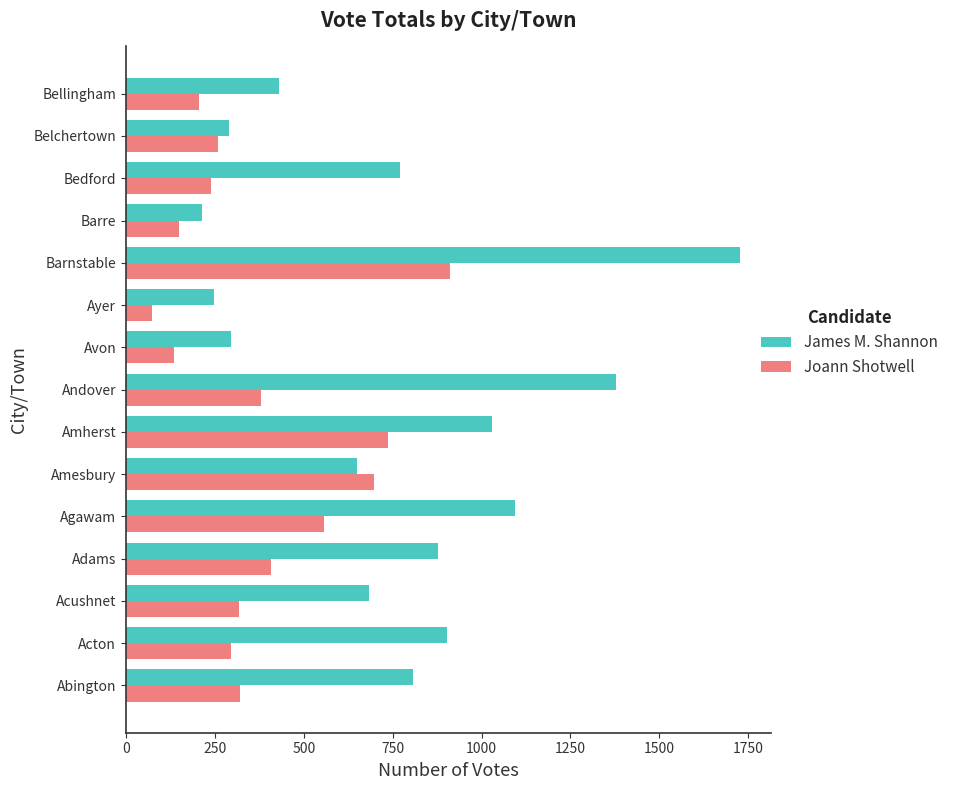

At which category is the sum across all series the highest?

Barnstable